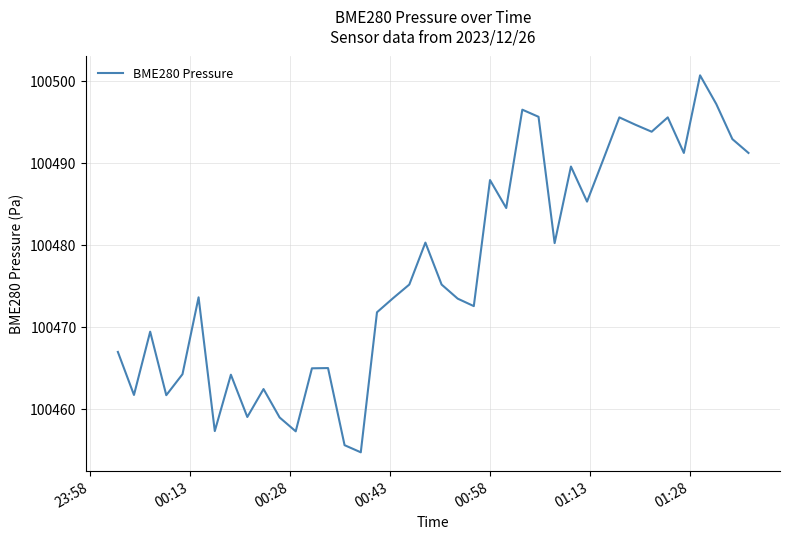

What is the smallest value displayed?

100454.7